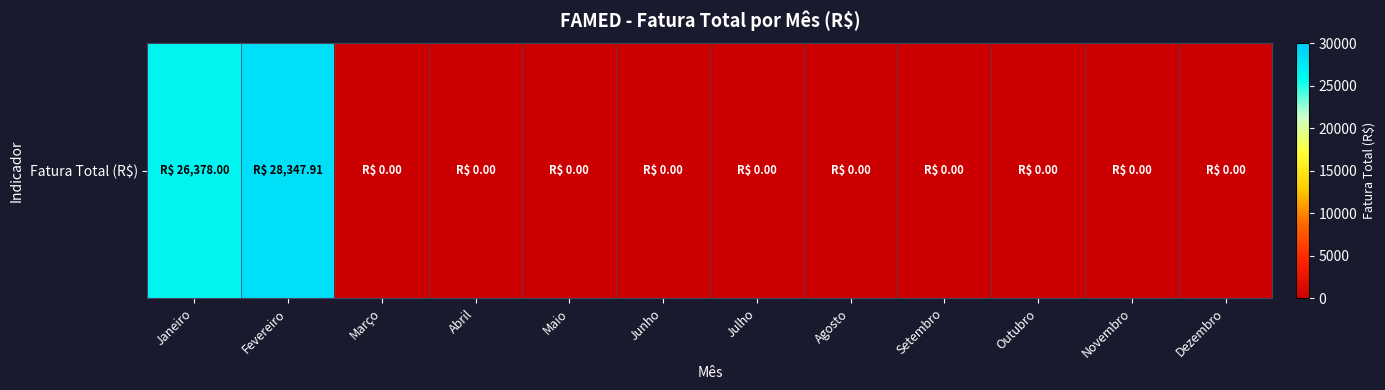

Which category has the lowest value across all series?

Março